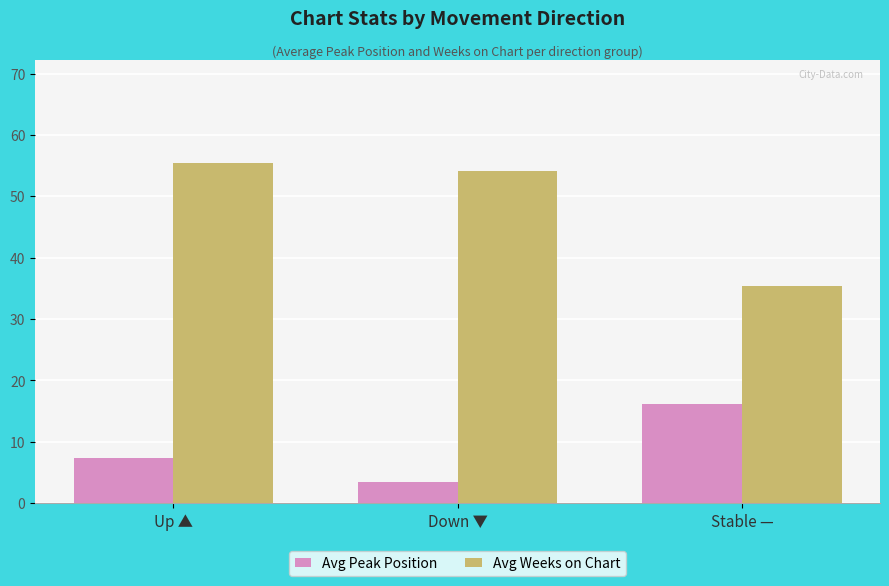

What are all the series names shown in the legend?

Avg Peak Position, Avg Weeks on Chart